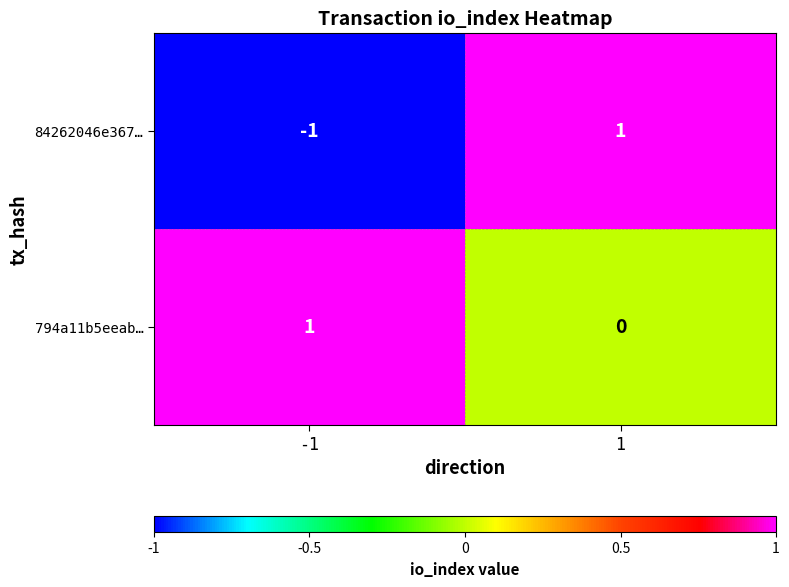

Count the number of categories in the chart.

2